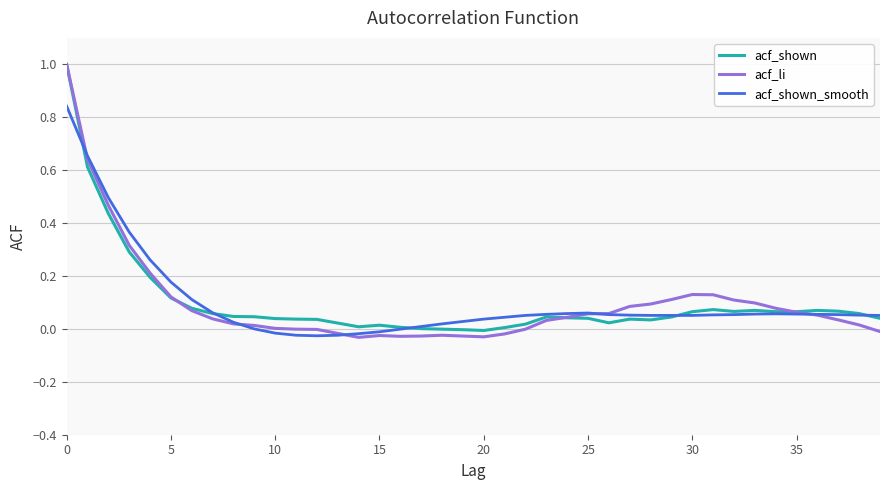

Which series has the widest spread of values?

acf_li